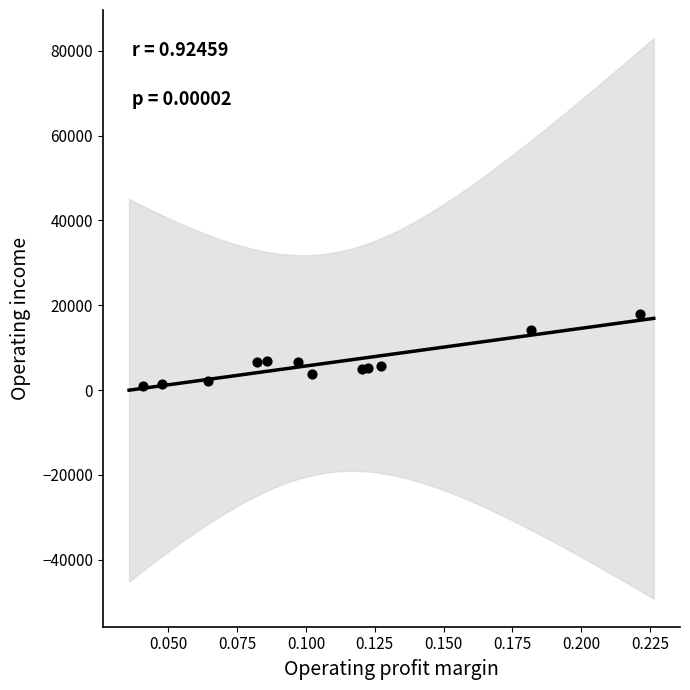

What is the range of Y values (max minus min)?

17014